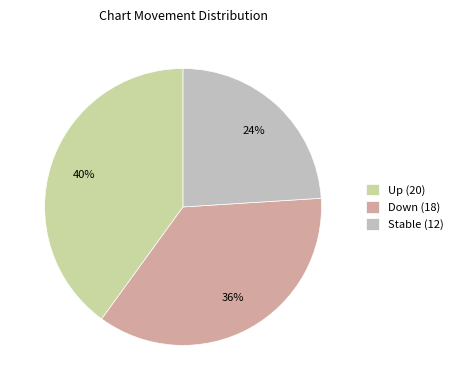

To the nearest percent, what percentage of the pie is Up (20)?

40%